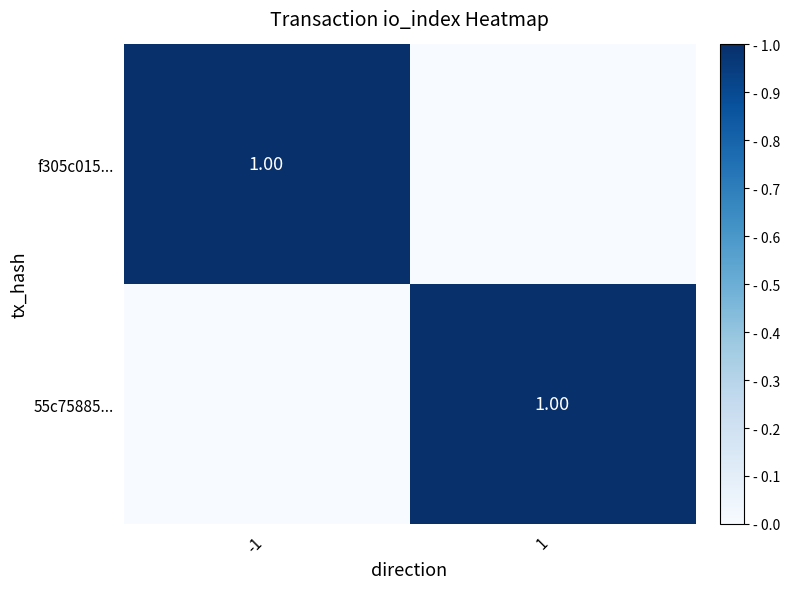

Rank the categories by f305c015... value from highest to lowest.

-1, 1